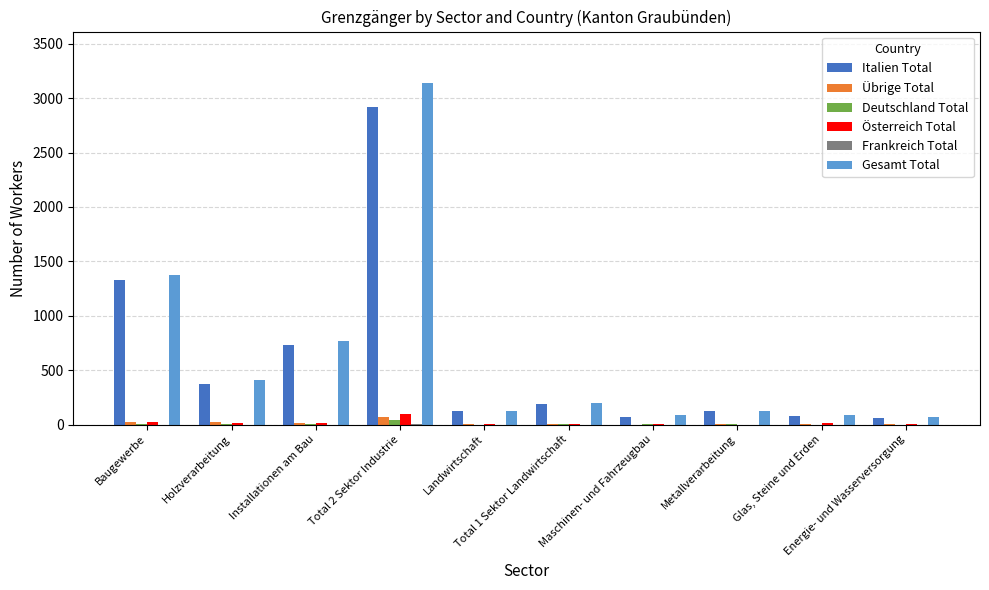

How many groups of bars are there?

10